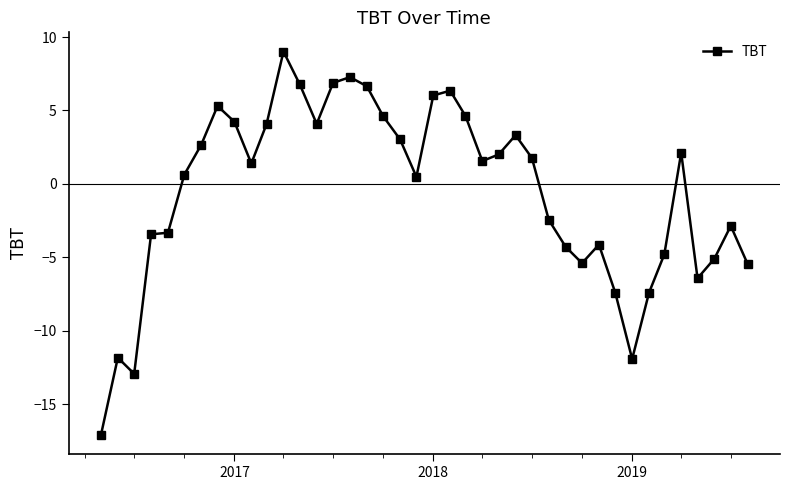

What is the average value?

-0.5